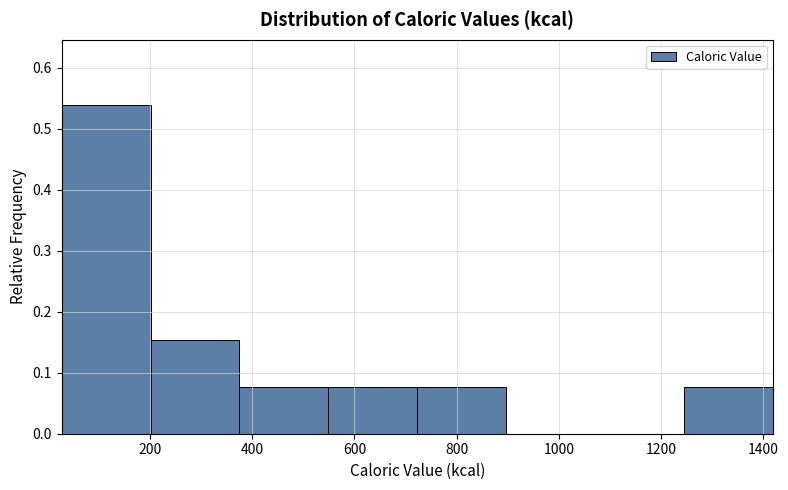

Reading left to right, list every bar in this chart as the range it spans on the x-axis followed by its height. Neither the bar edges nor the heights are printed on the chart, so give them approximately, as read against the axes.

20 to 200: 0.54
200 to 380: 0.15
380 to 540: 0.08
540 to 720: 0.08
720 to 900: 0.08
900 to 1080: 0
1080 to 1240: 0
1240 to 1420: 0.08